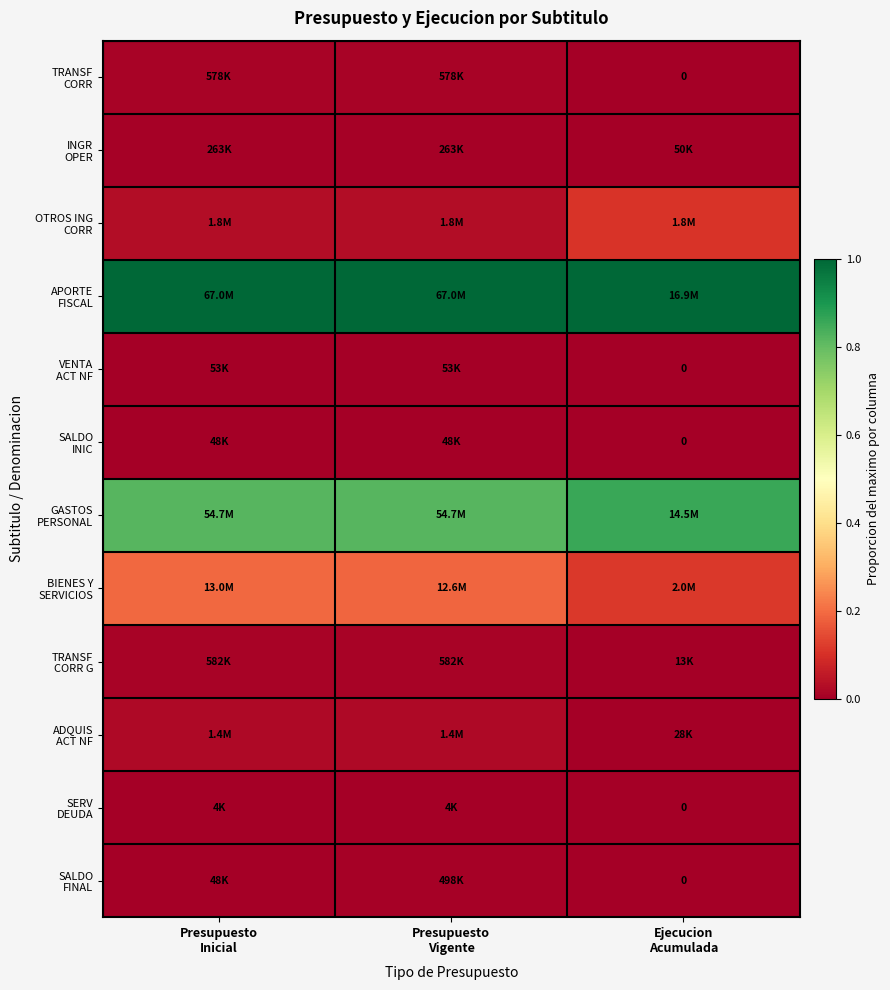

How many values in the SERV DEUDA series exceed 0?

2